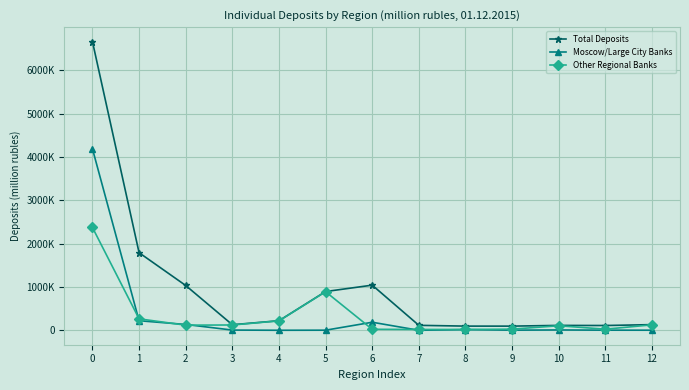

Which series has the largest total across all categories?

Total Deposits